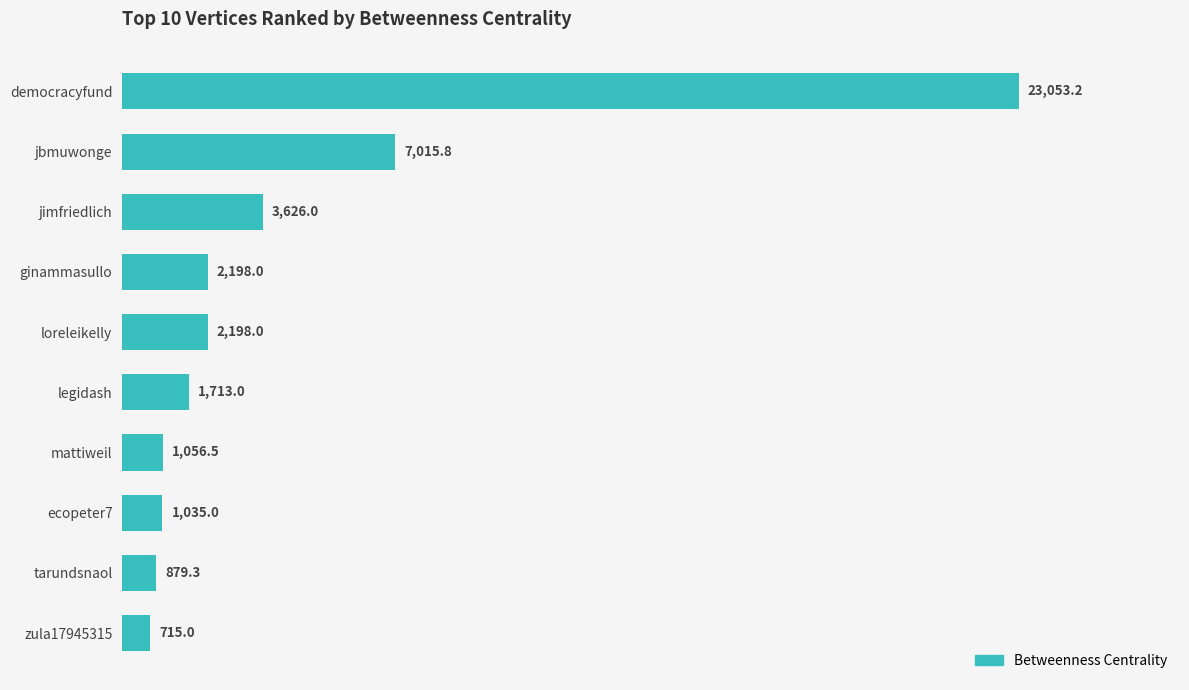

What is the maximum value shown in the chart?

23053.2